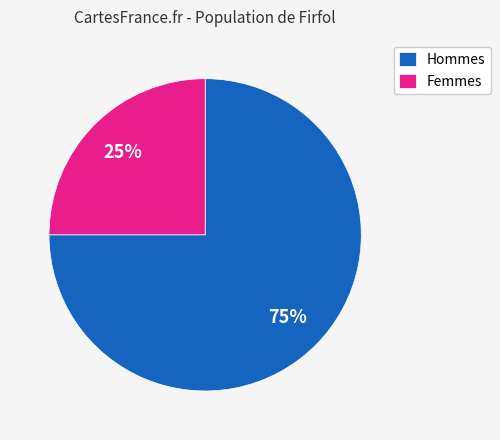

To the nearest percent, what is the difference between the largest and smallest slice percentages?

50%